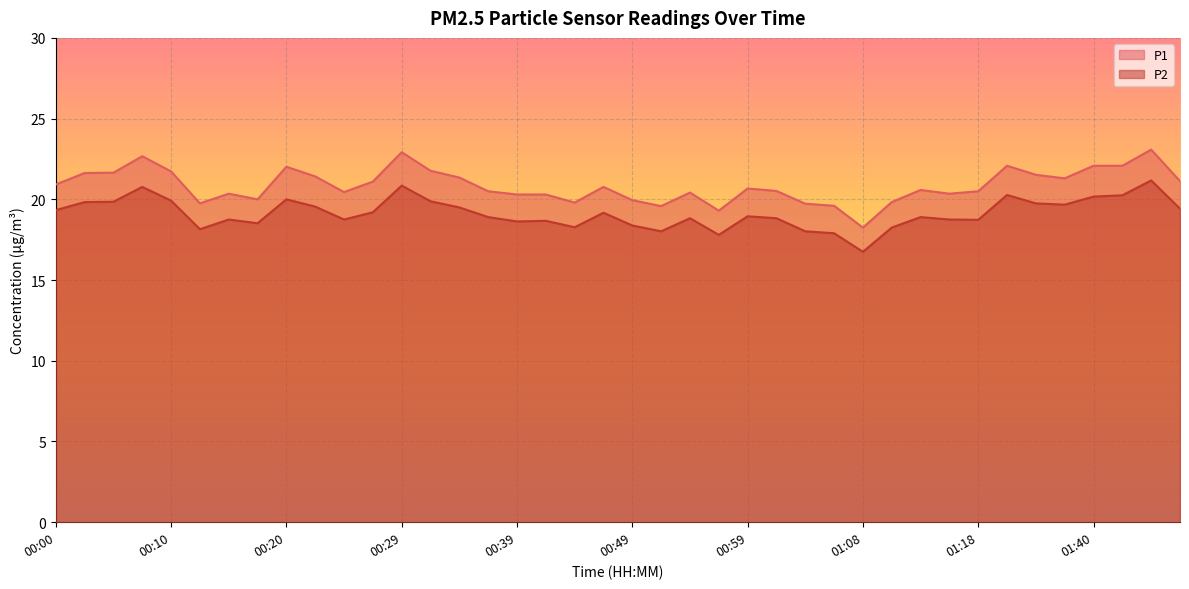

What is the lowest value of the P2 series?

16.8